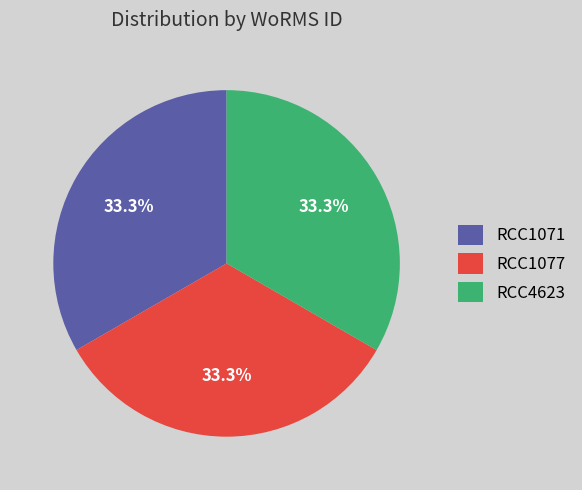

How many slices are in this pie chart?

3